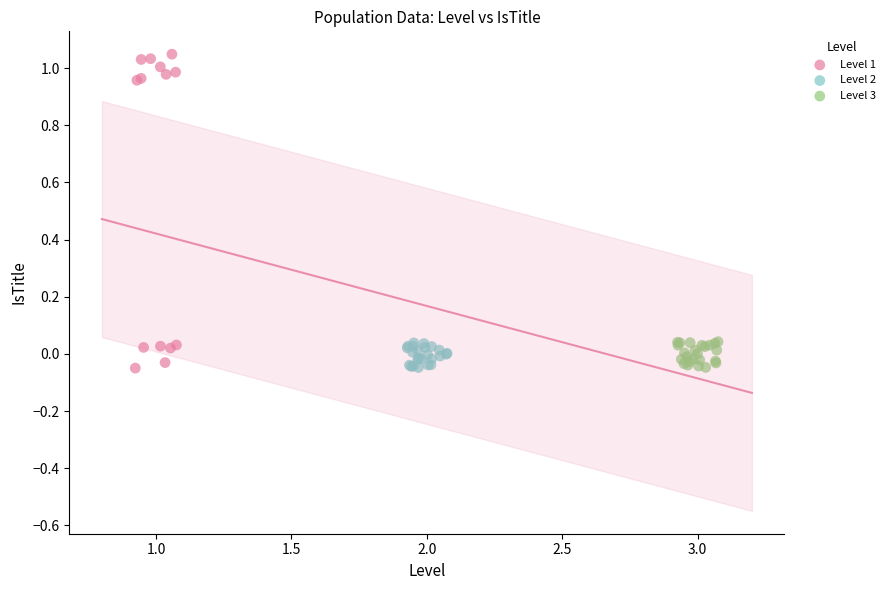

Which series contains the highest Y value?

Level 1